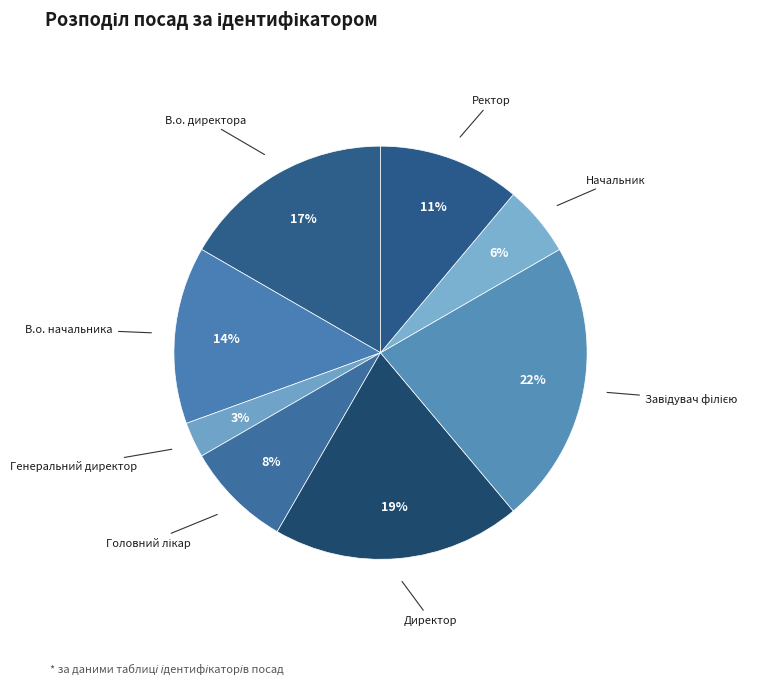

True or false: Ректор accounts for 11% of the total.

True